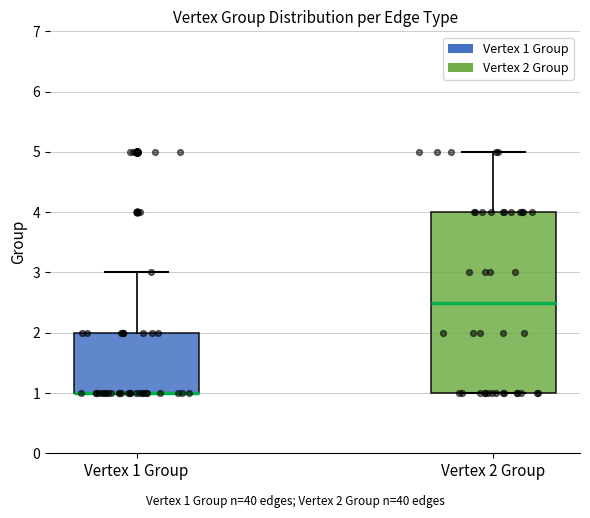

Reading left to right, read every box against the y-axis: the position of its median line, the range the box covers, and the ends of its whiskers. The values are not printed on the chart, so give them approximately, as read against the axis.

Vertex 1 Group: median 1.0 (drawn on the box's lower edge), box 1.0 to 2.0, whiskers 1.0 to 3.0
Vertex 2 Group: median 2.5, box 1.0 to 4.0, whiskers 1.0 to 5.0